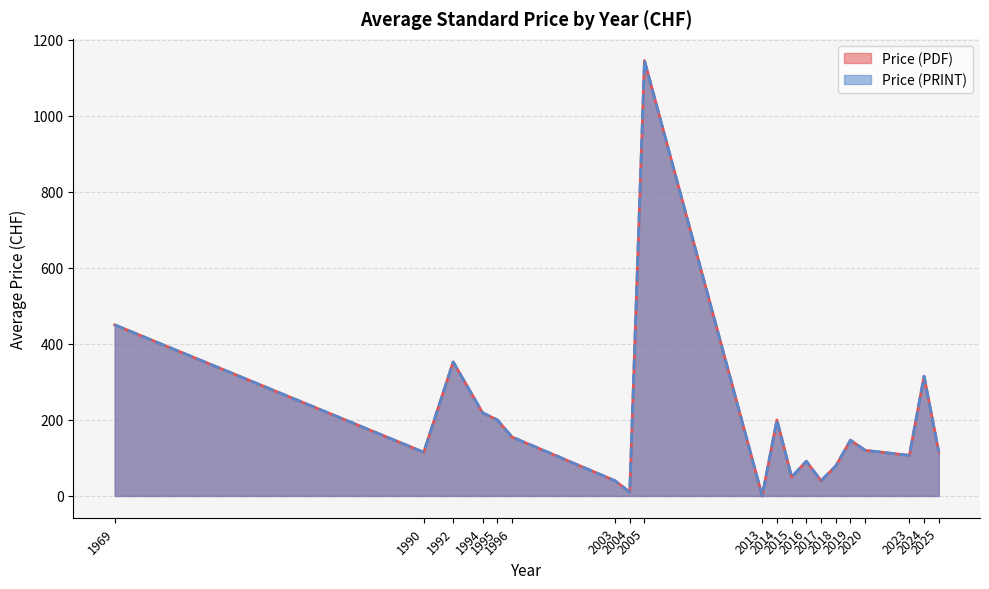

Rank the series by their maximum value, from highest to lowest.

Price (PDF), Price (PRINT)